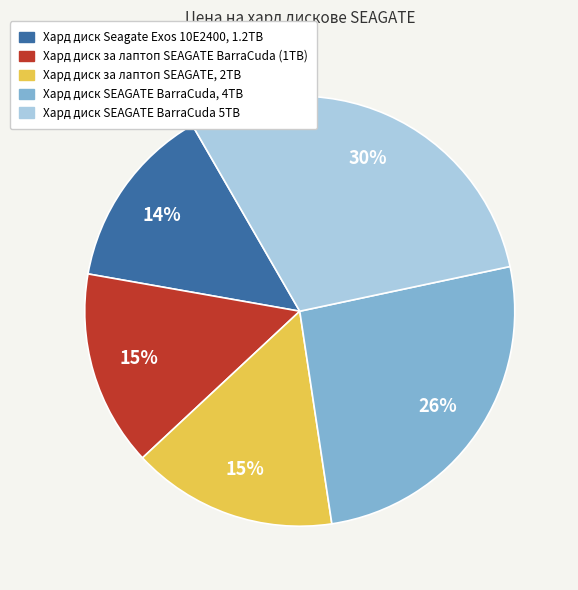

Is it true that Хард диск за лаптоп SEAGATE, 2TB is 27% of the pie?

False